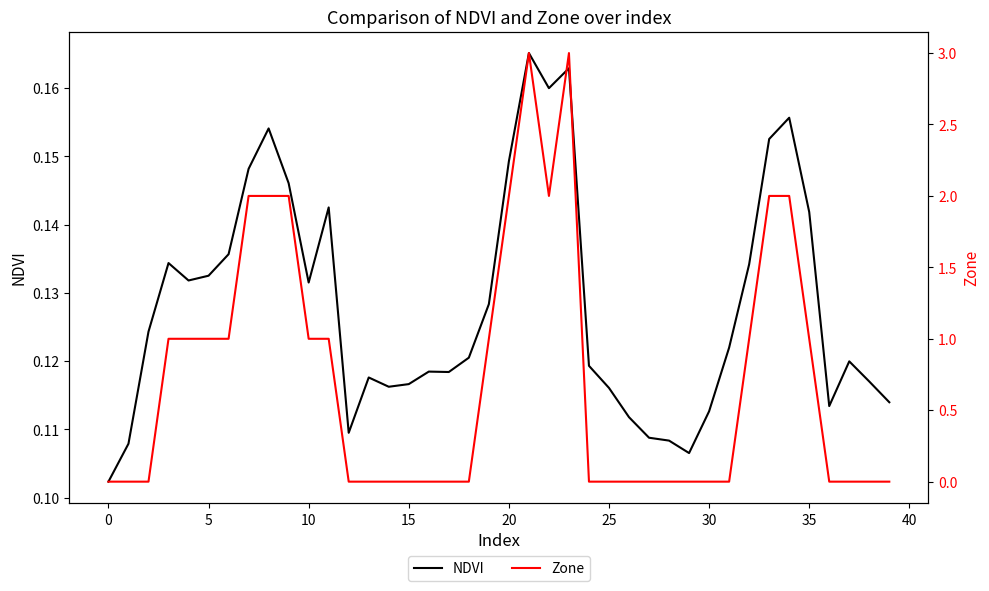

How many lines are shown in the chart?

2